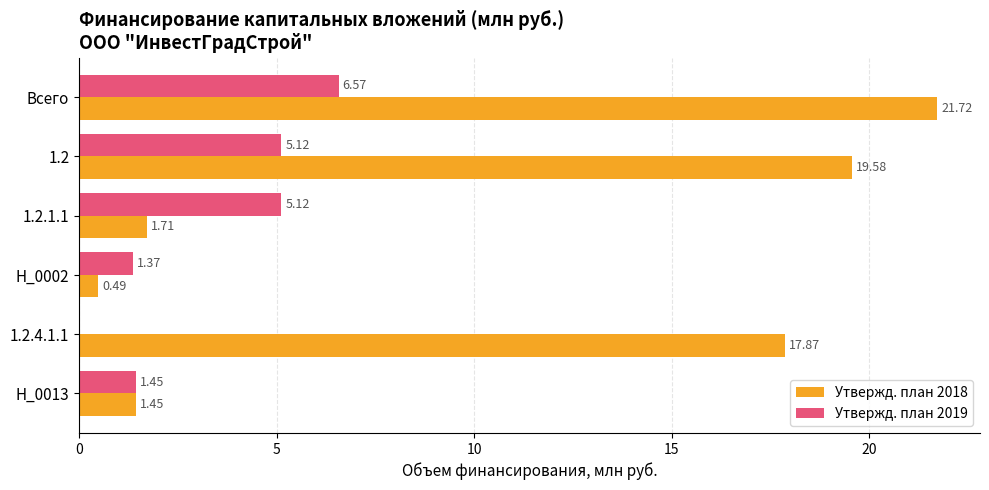

Which series changed the most between Всего and 1.2.1.1?

Утвержд. план 2018